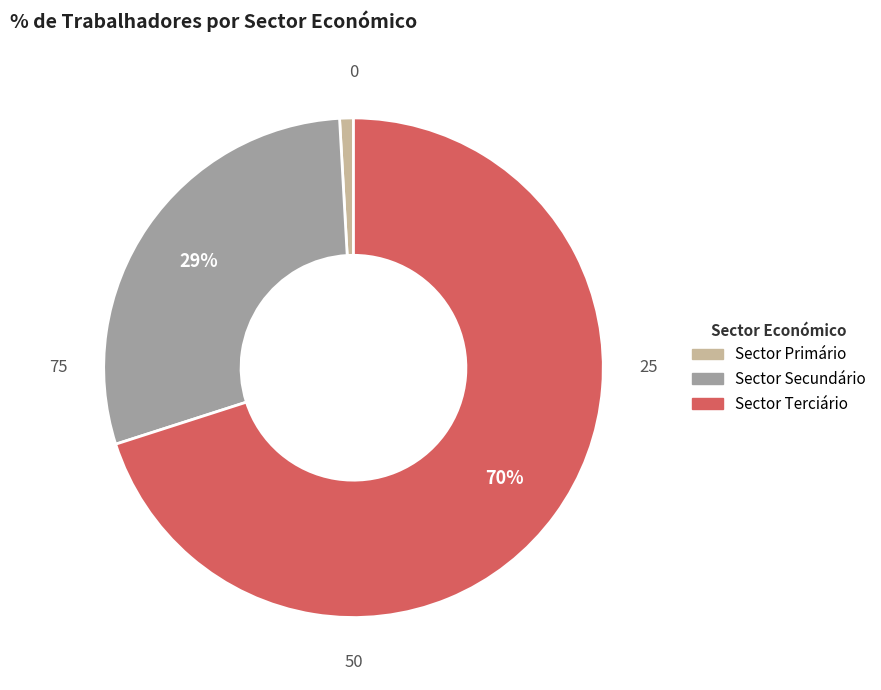

How many slices are in this pie chart?

3